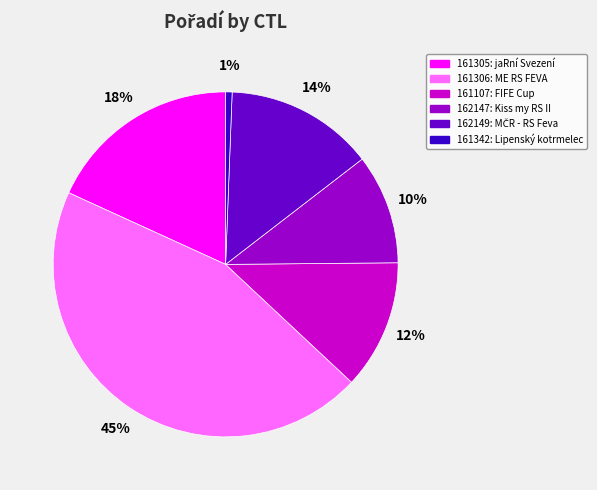

The 161306 slice represents 45% of the pie. True or false?

True